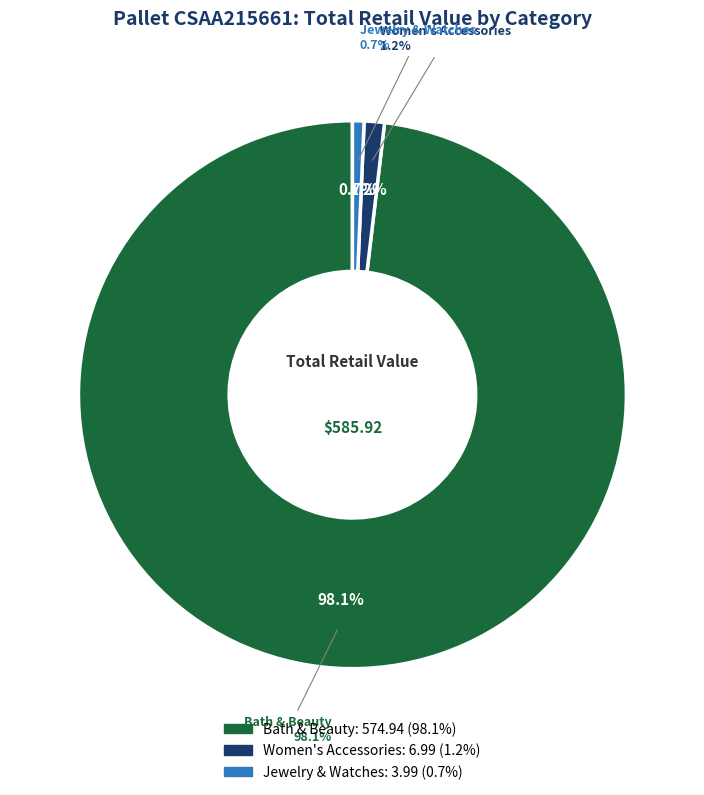

The Bath & Beauty slice represents 9% of the pie. True or false?

False